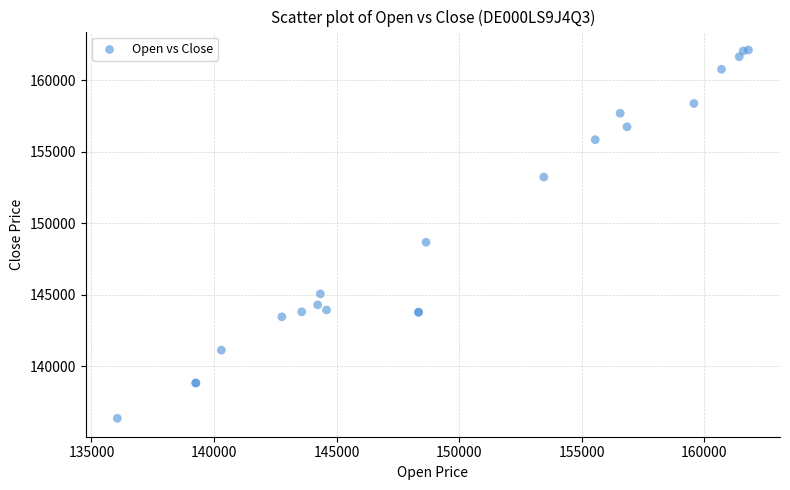

What Y value in the scatter plot is closest to 149247?

148680